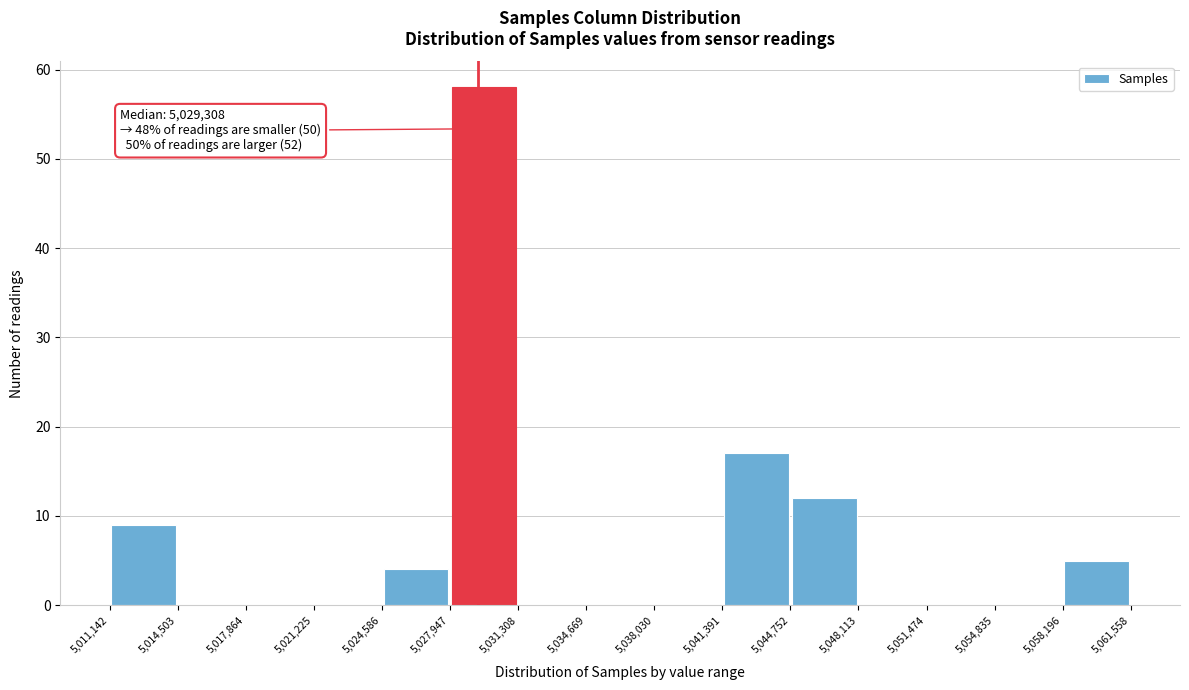

Which range on the x-axis has the tallest bar?

5,027,947 to 5,031,308